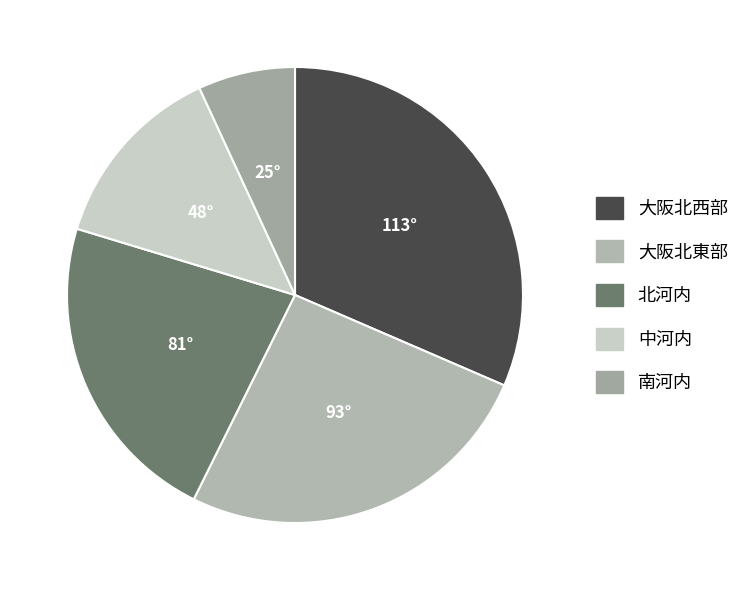

To the nearest percent, what is the average slice percentage?

20%